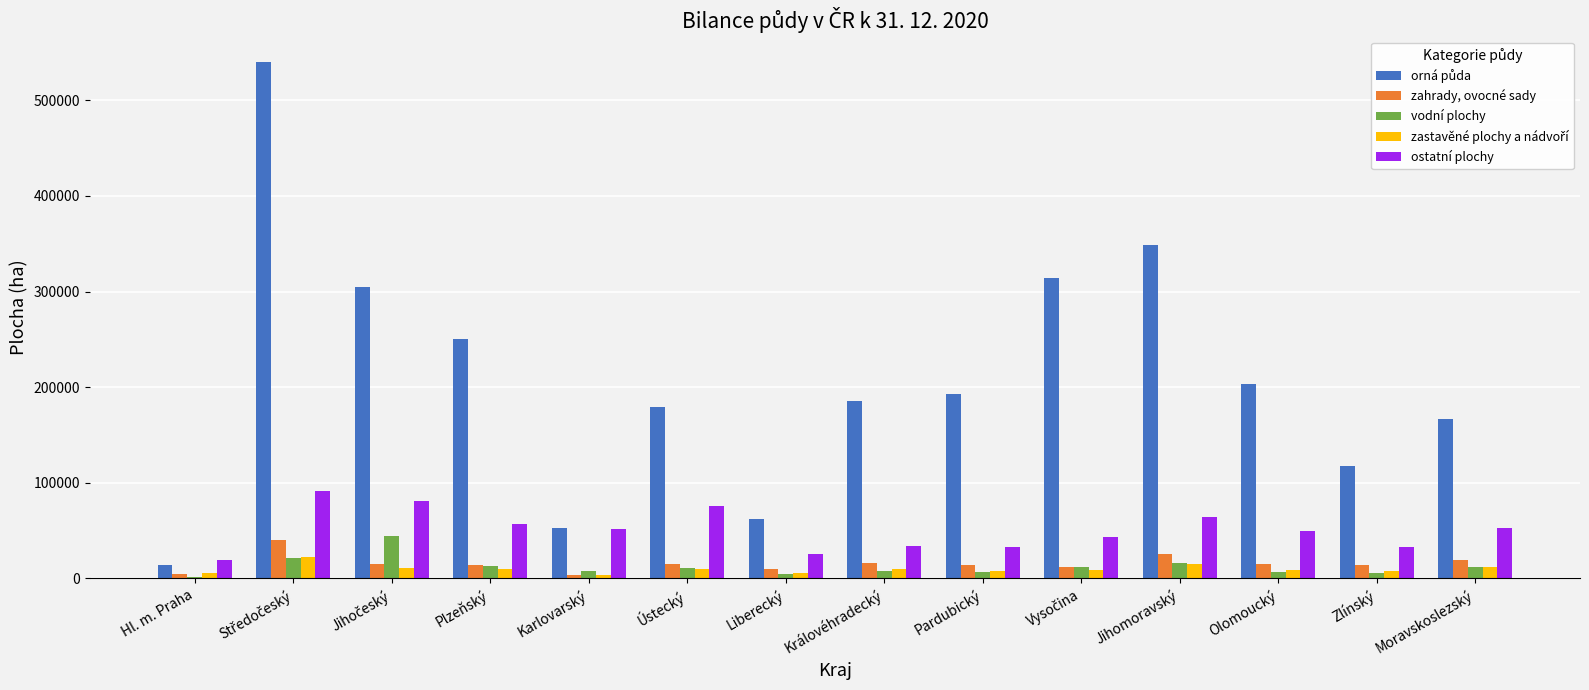

What is the maximum value shown in the chart?

539961.6